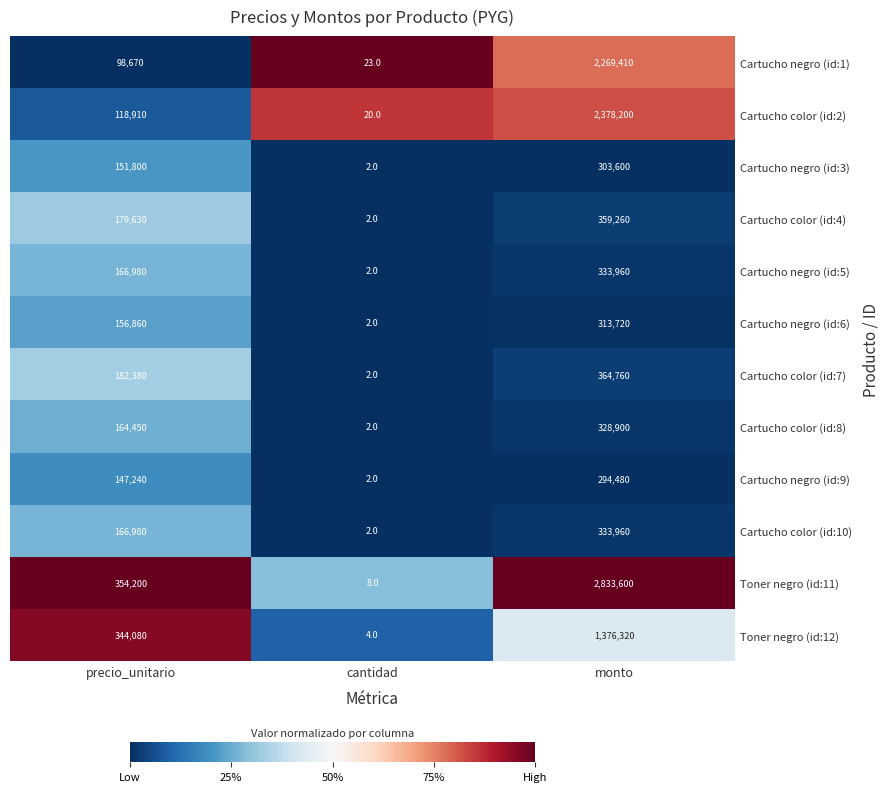

What is the difference between the Cartucho negro (id:5) values at monto and precio_unitario?

166980